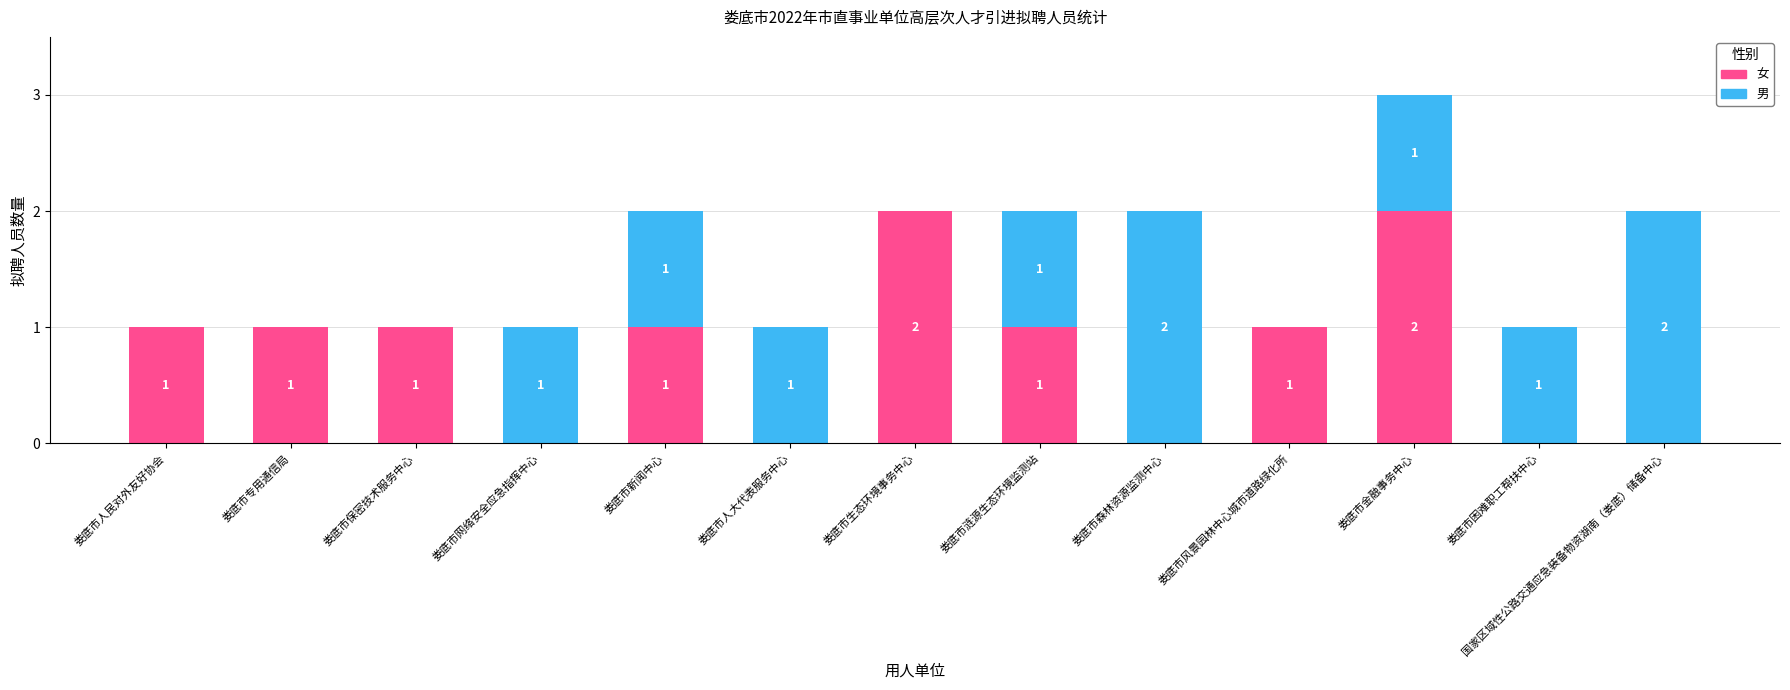

What is the sum of all 女 values?

10